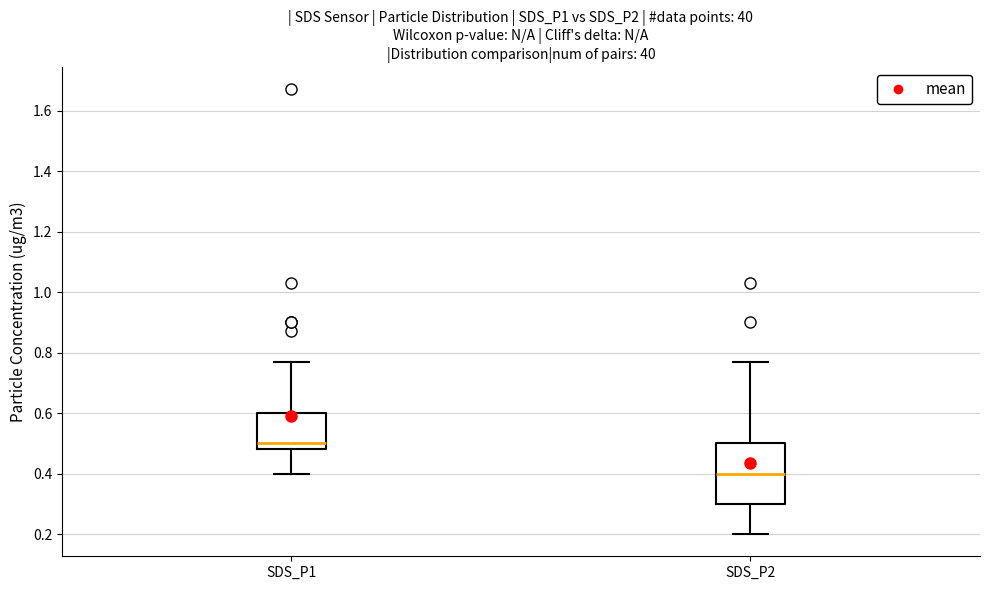

Which box has the lowest median line?

SDS_P2